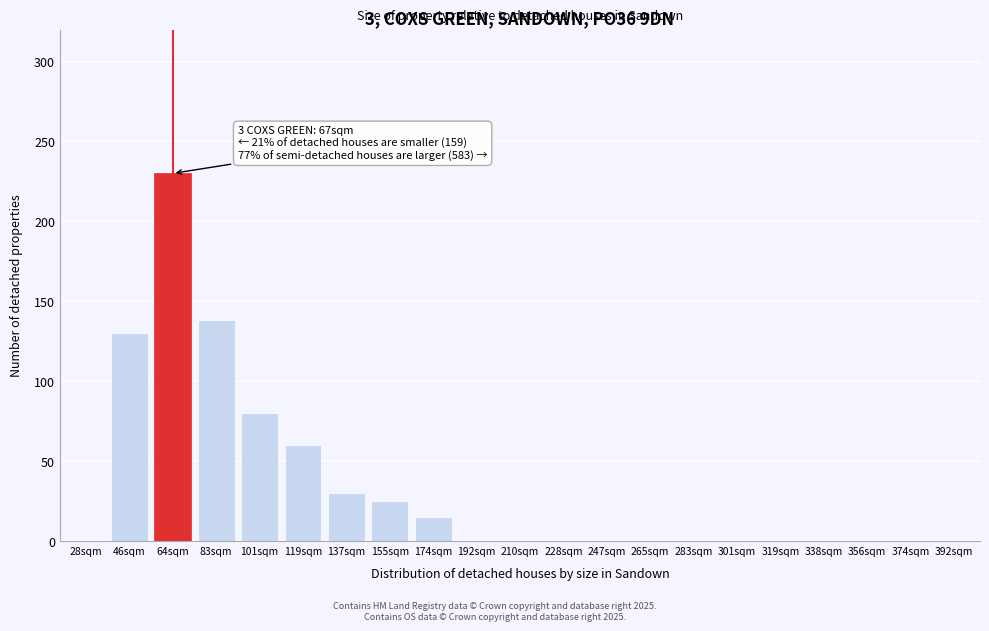

Reading left to right, what are all the values shown in this chart?

28sqm=0	46sqm=130	64sqm=230	83sqm=138	101sqm=80	119sqm=60	137sqm=30	155sqm=25	174sqm=15	192sqm=0	210sqm=0	228sqm=0	247sqm=0	265sqm=0	283sqm=0	301sqm=0	319sqm=0	338sqm=0	356sqm=0	374sqm=0	392sqm=0